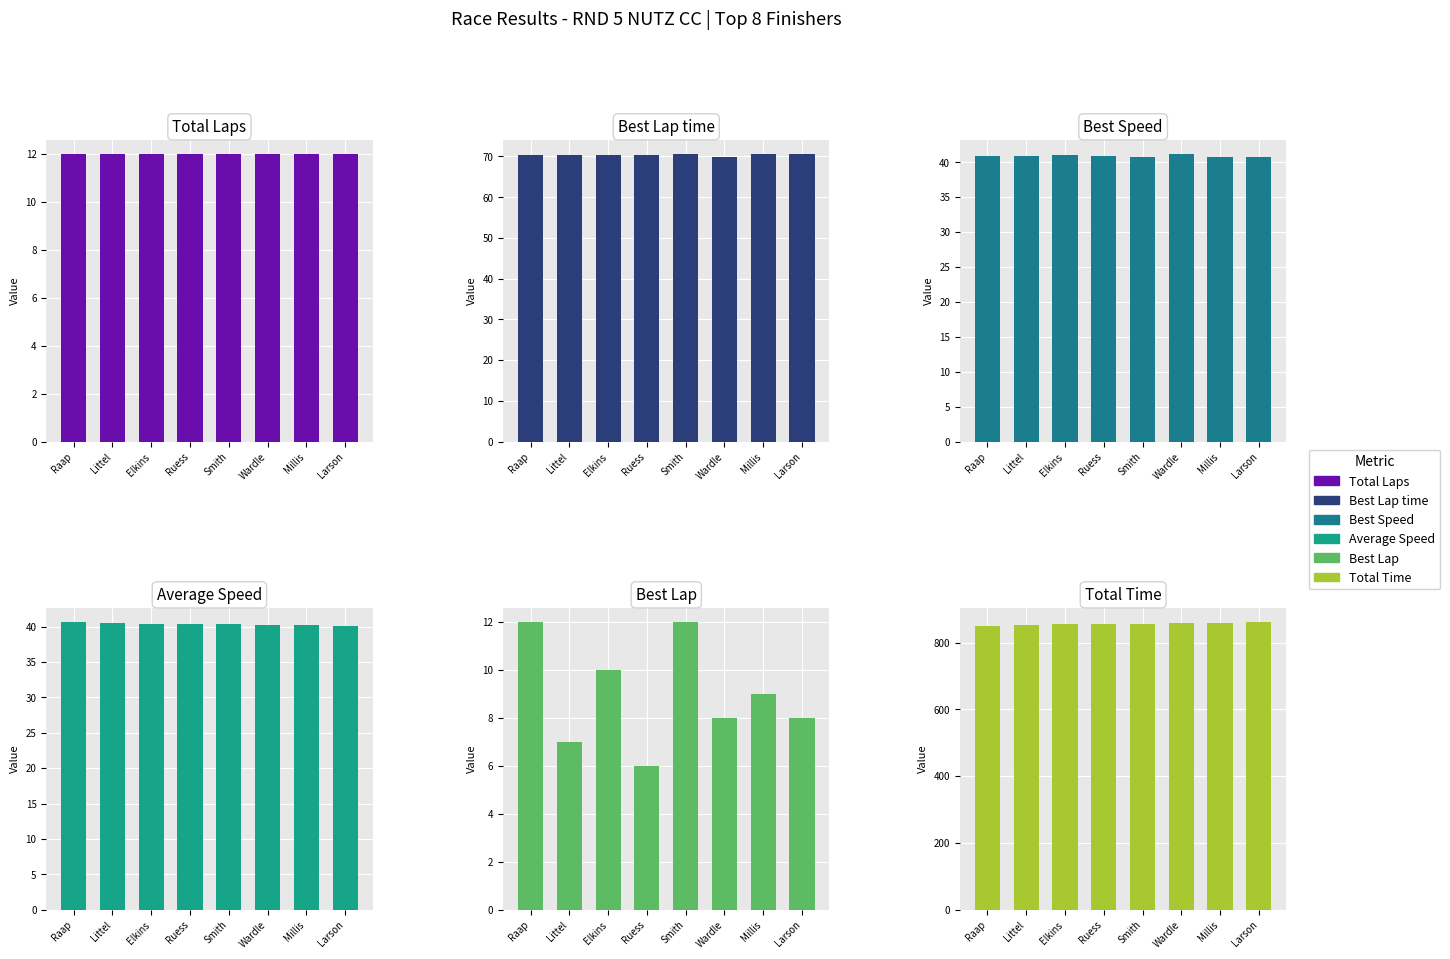

Are the bars horizontal?

No